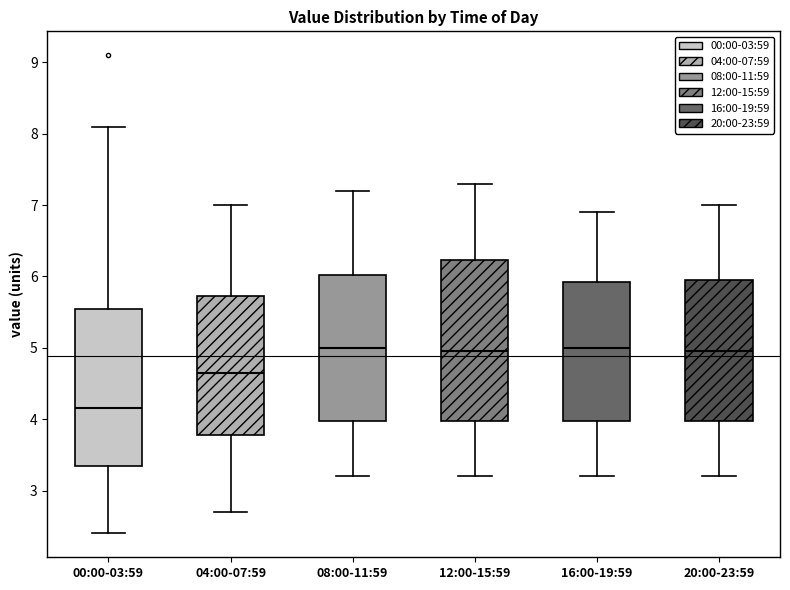

Reading left to right, transcribe this box plot: for each box, give where its median line is, the range the box spans, and where its two whiskers end, as read against the y-axis. The values are not printed on the chart, so give them approximately, as read against the axis.

00:00-03:59: median 4.2, box 3.4 to 5.6, whiskers 2.4 to 8.1
04:00-07:59: median 4.7, box 3.8 to 5.7, whiskers 2.7 to 7.0
08:00-11:59: median 5.0, box 4.0 to 6.0, whiskers 3.2 to 7.2
12:00-15:59: median 5.0, box 4.0 to 6.2, whiskers 3.2 to 7.3
16:00-19:59: median 5.0, box 4.0 to 5.9, whiskers 3.2 to 6.9
20:00-23:59: median 5.0, box 4.0 to 6.0, whiskers 3.2 to 7.0